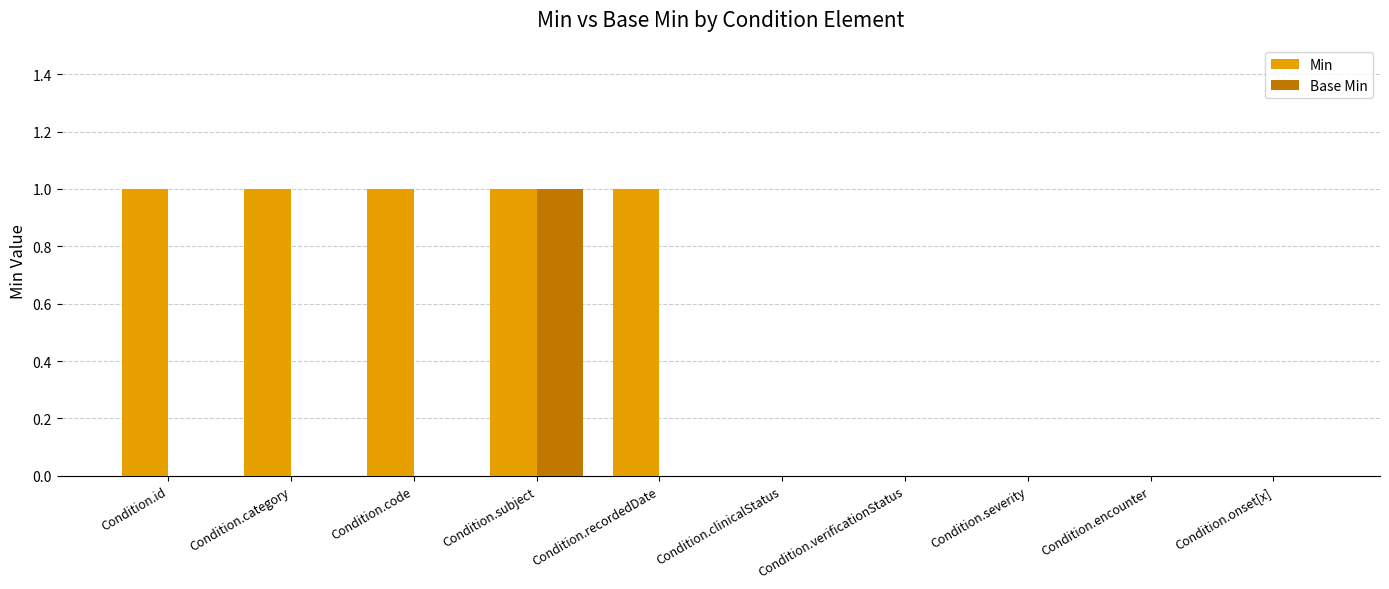

Which series changed the most between Condition.recordedDate and Condition.severity?

Min